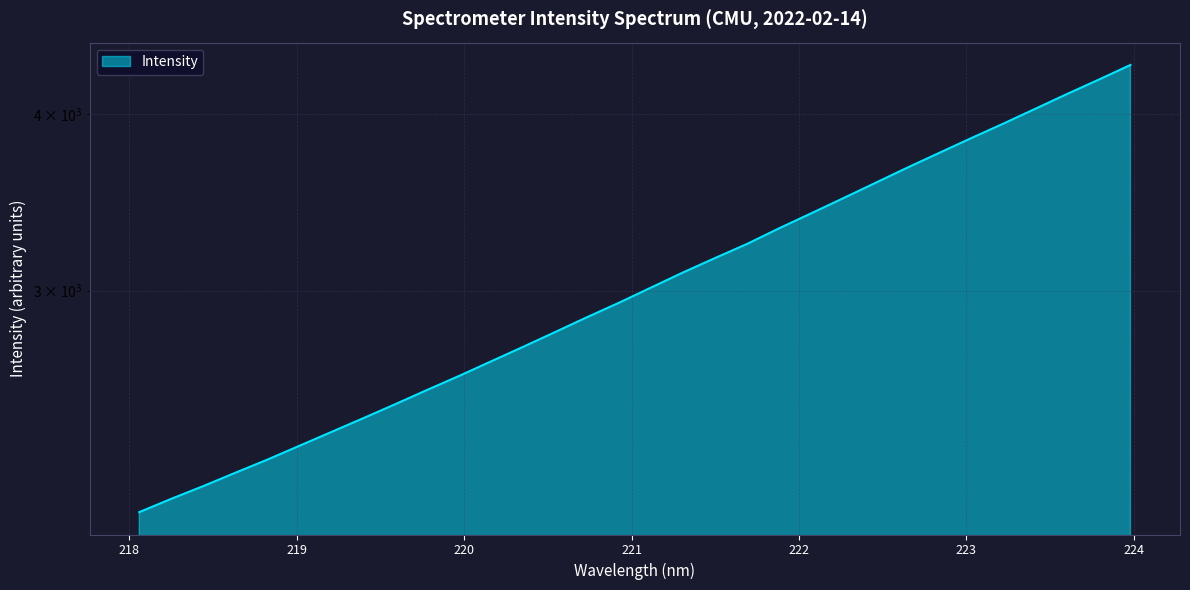

At which label does the data first exceed 3015?

221.1174